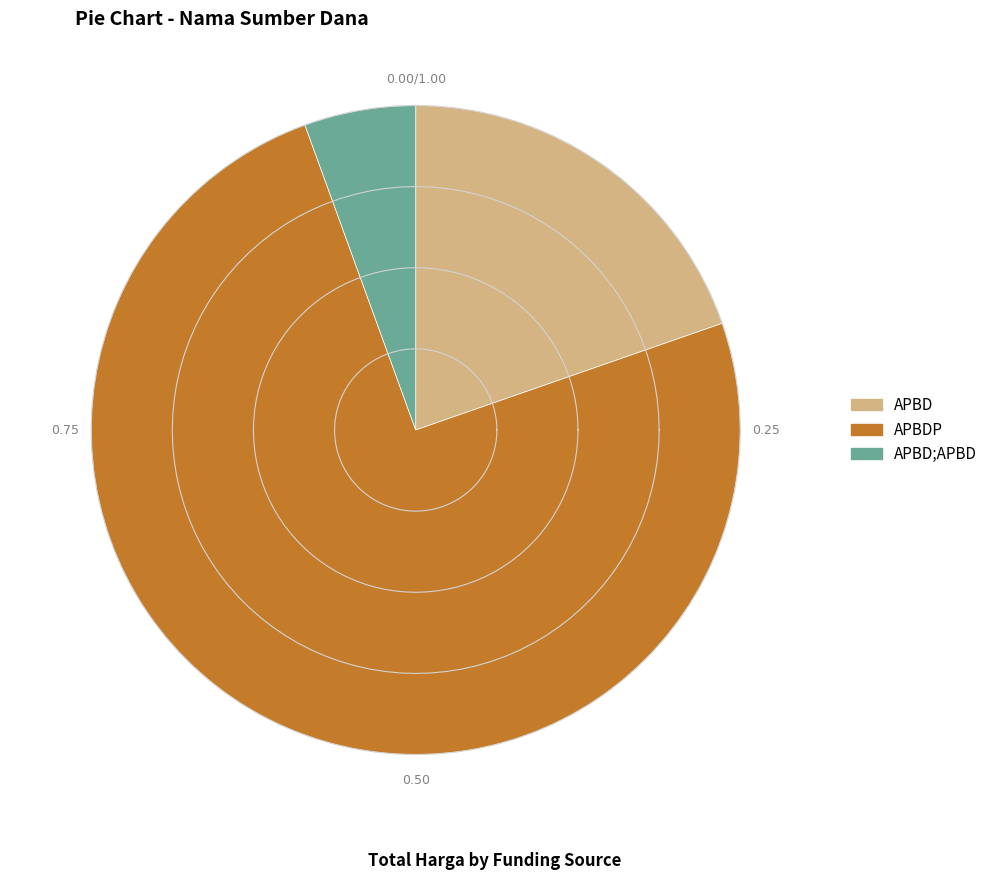

Does any single category account for the majority?

No